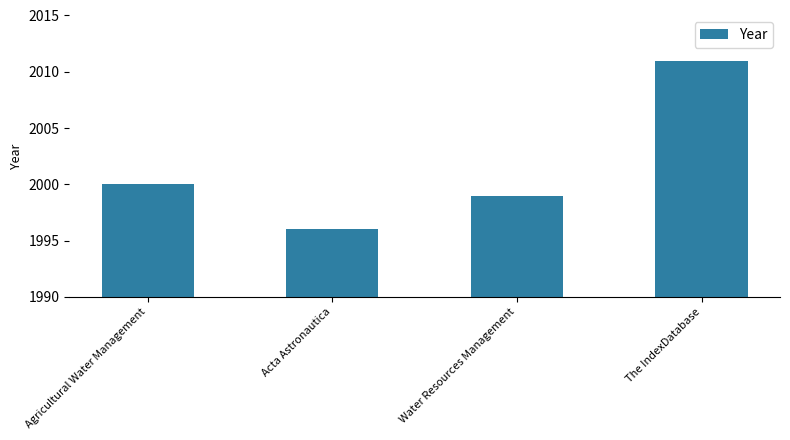

How many categories are shown in the chart?

4